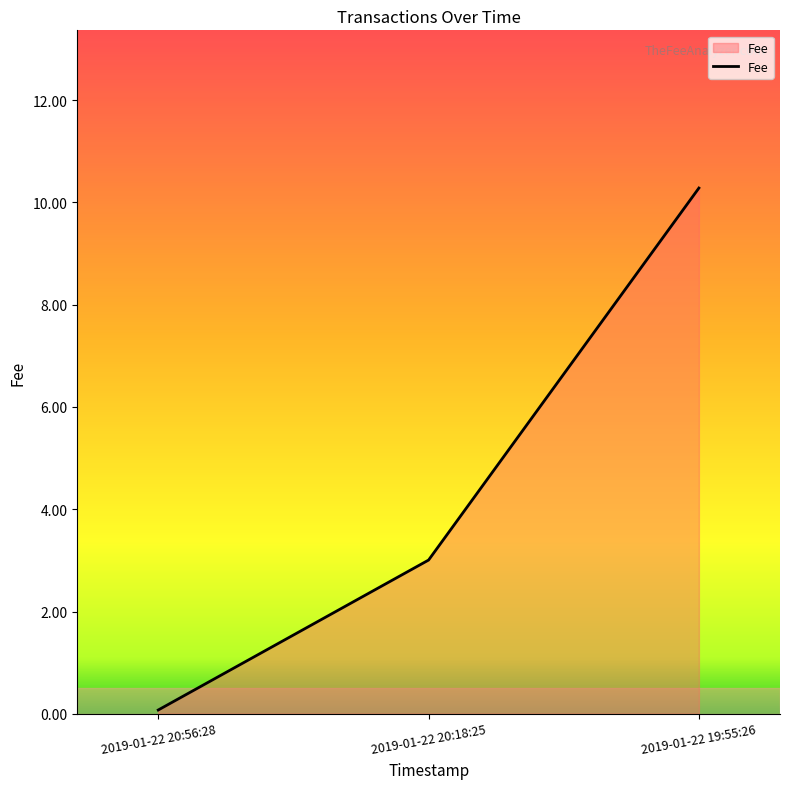

Rank the categories by value from lowest to highest.

2019-01-22 20:56:28, 2019-01-22 20:18:25, 2019-01-22 19:55:26